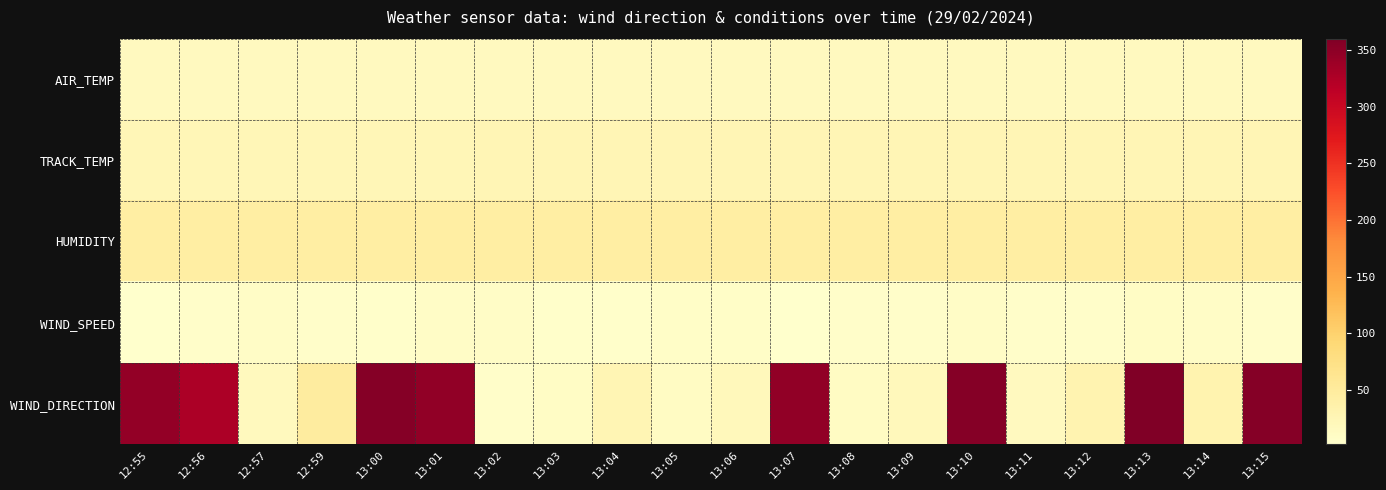

At which category is the sum across all series the highest?

13:13